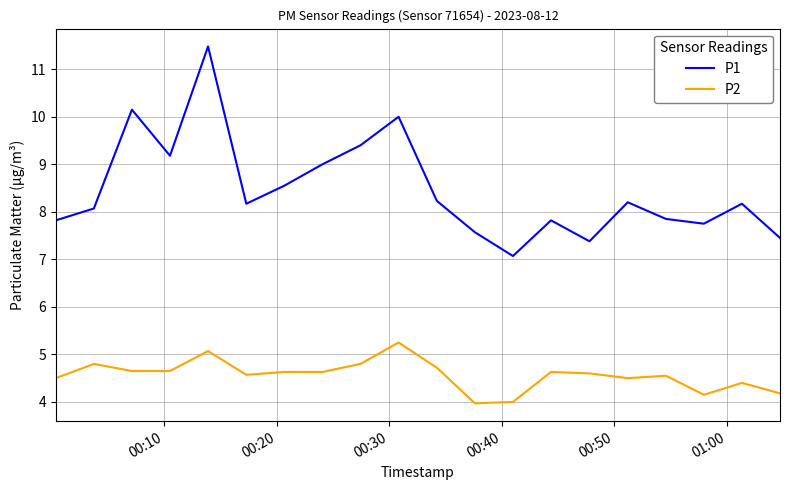

What is the greatest value displayed?

11.5